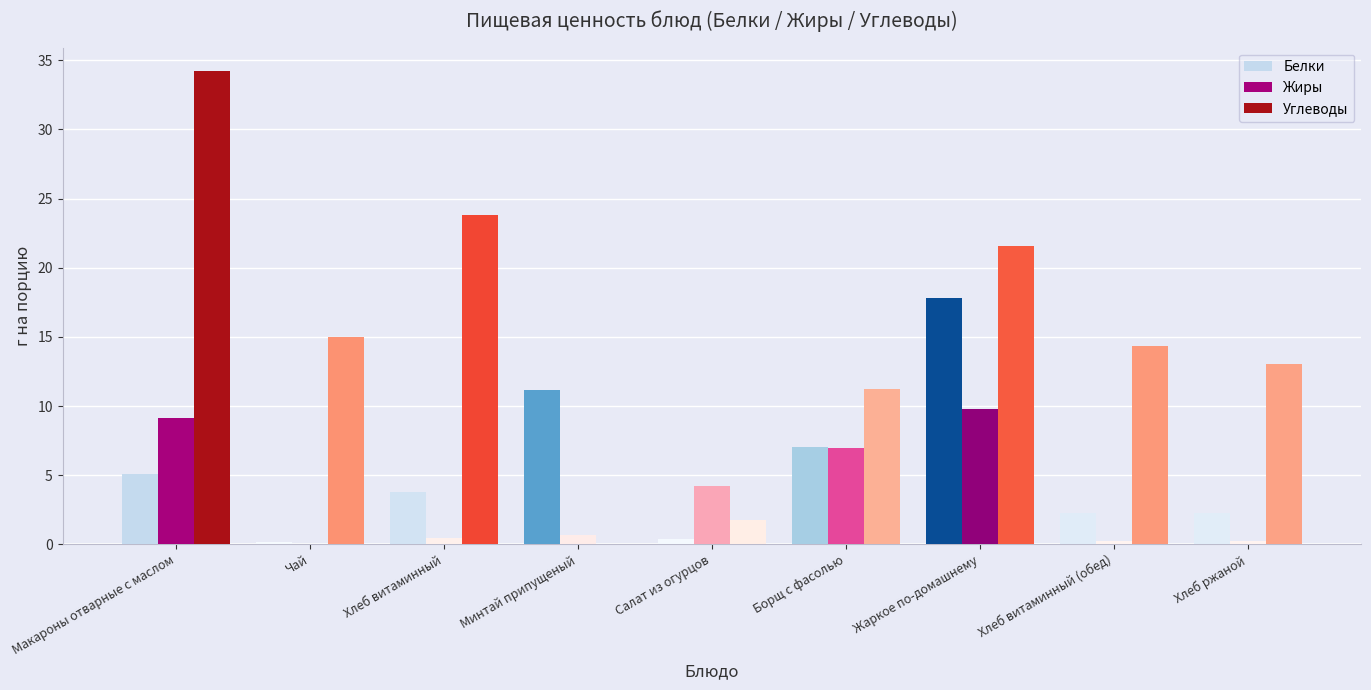

Between Хлеб витаминный (обед) and Хлеб ржаной, which series saw the biggest shift?

Углеводы